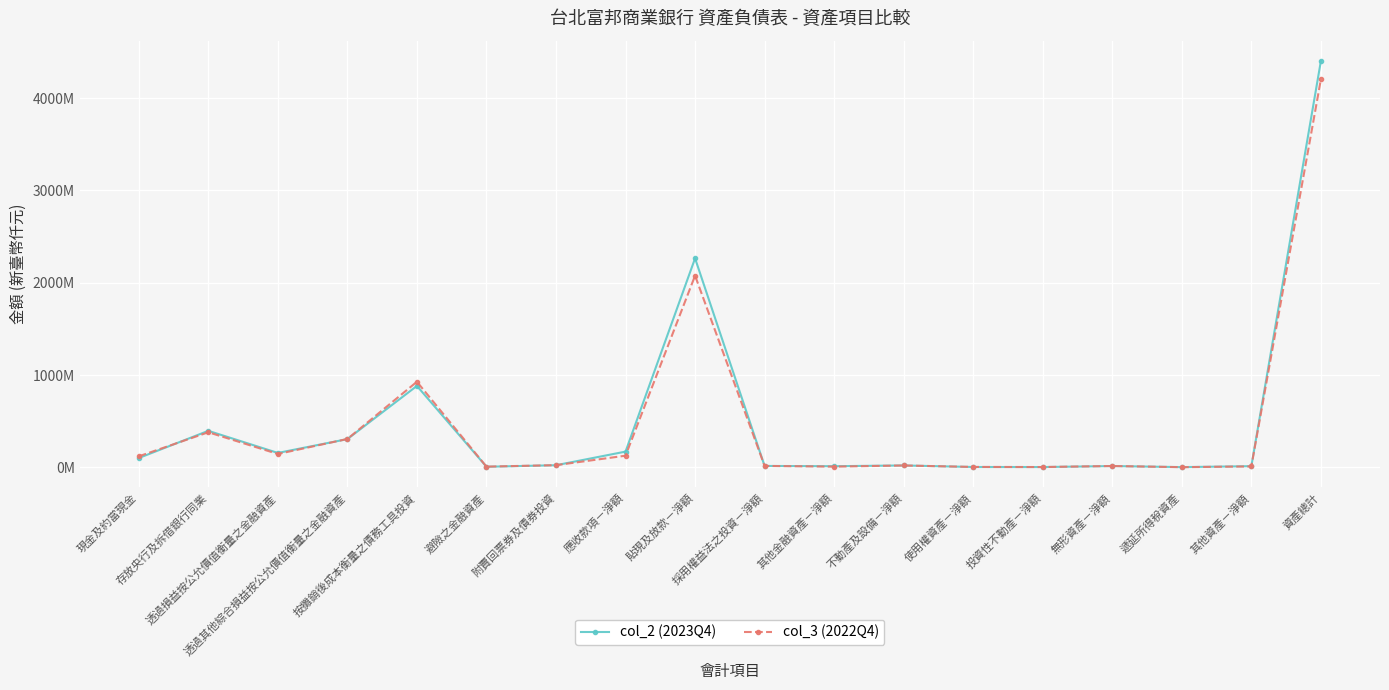

Is this an area chart (filled region under the line)?

No